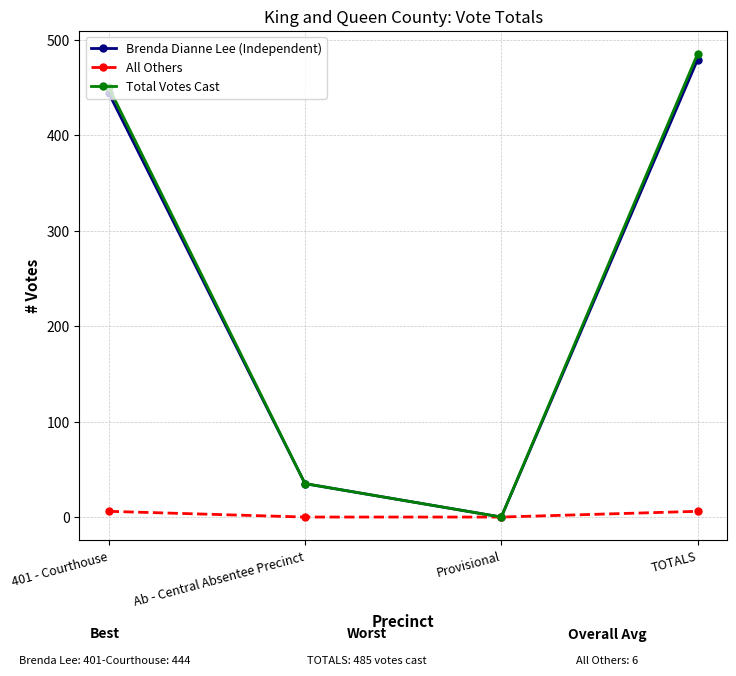

List the series in order of their peak value, lowest first.

All Others, Brenda Dianne Lee (Independent), Total Votes Cast